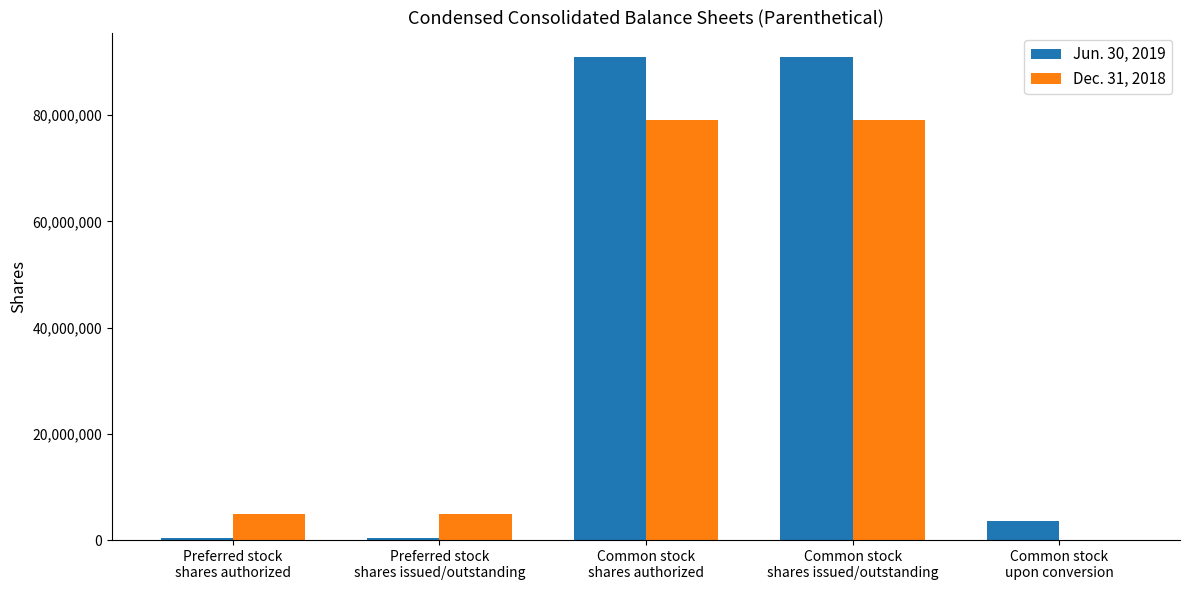

What are all the series names shown in the legend?

Jun. 30, 2019, Dec. 31, 2018